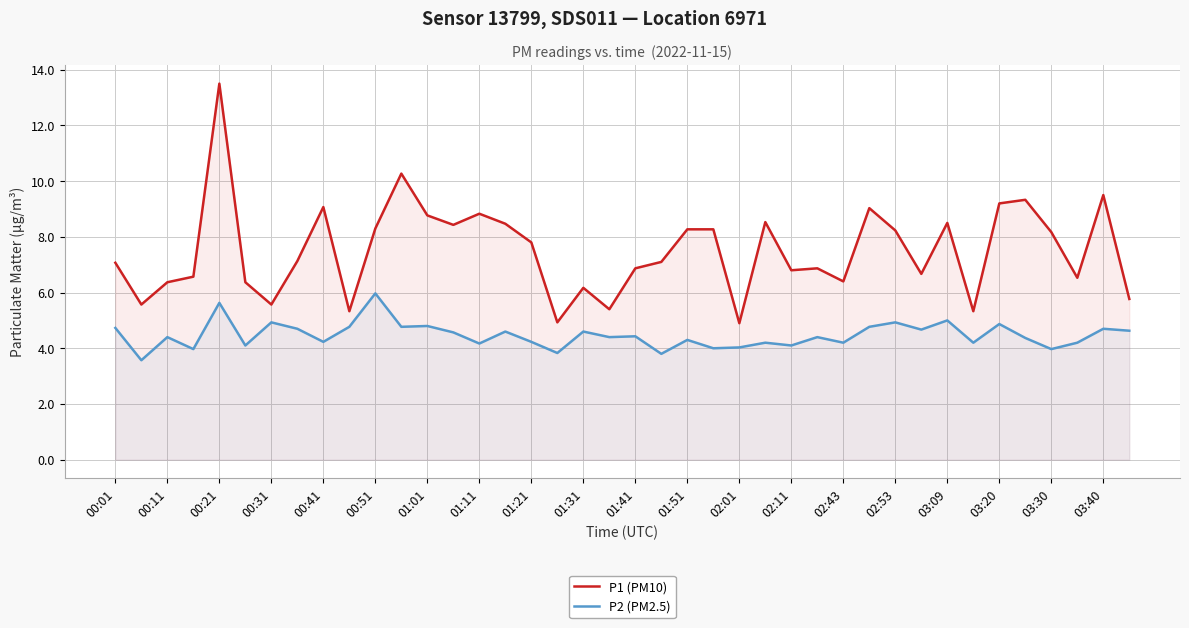

Rank the series by their maximum value, from highest to lowest.

P1 (PM10), P2 (PM2.5)